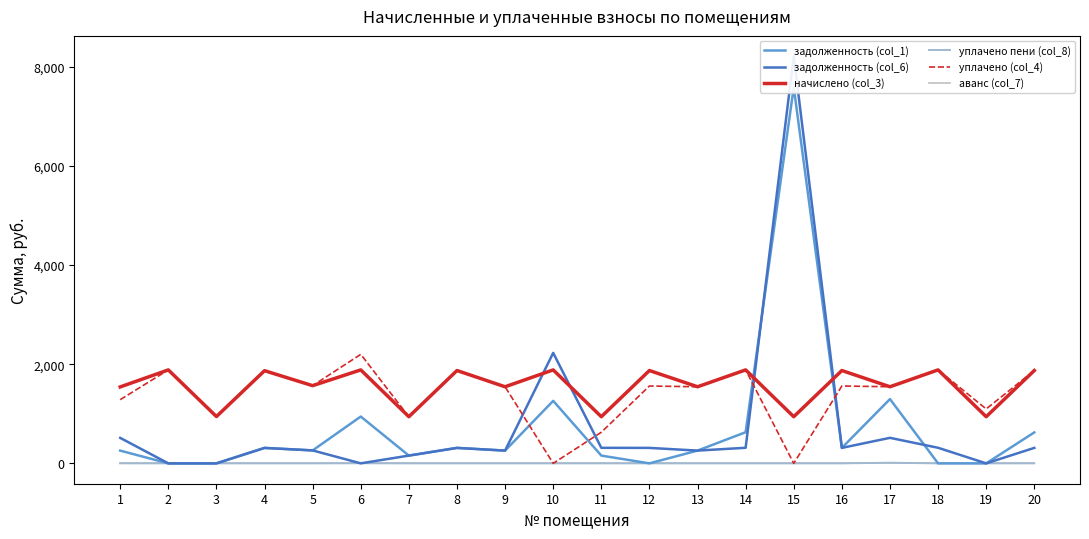

The уплачено пени (col_8) series shows -5.2 at 8. True or false?

False